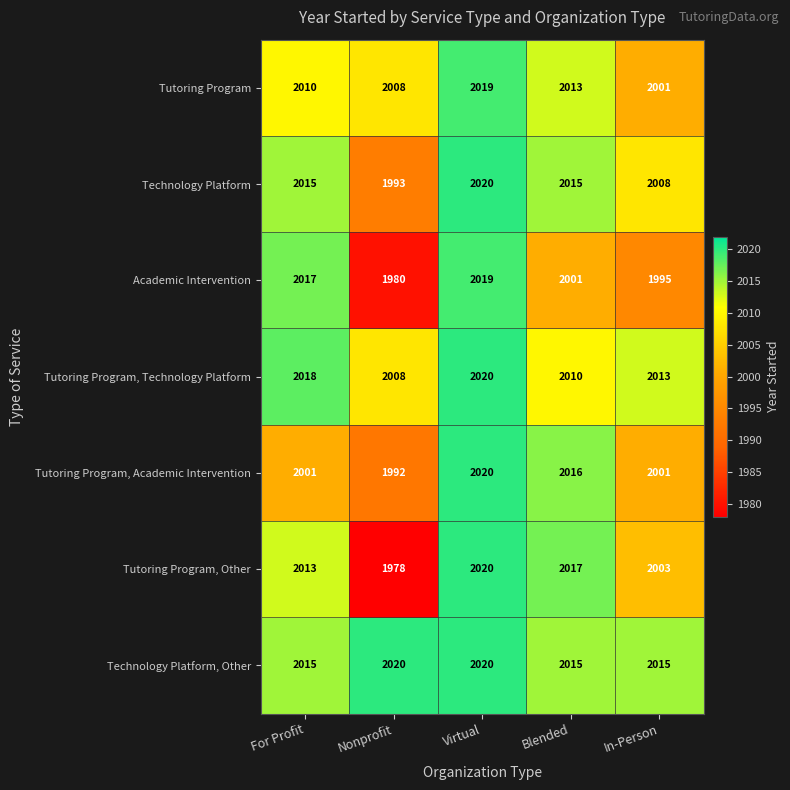

Between Nonprofit and Blended, which series saw the biggest shift?

Tutoring Program, Other